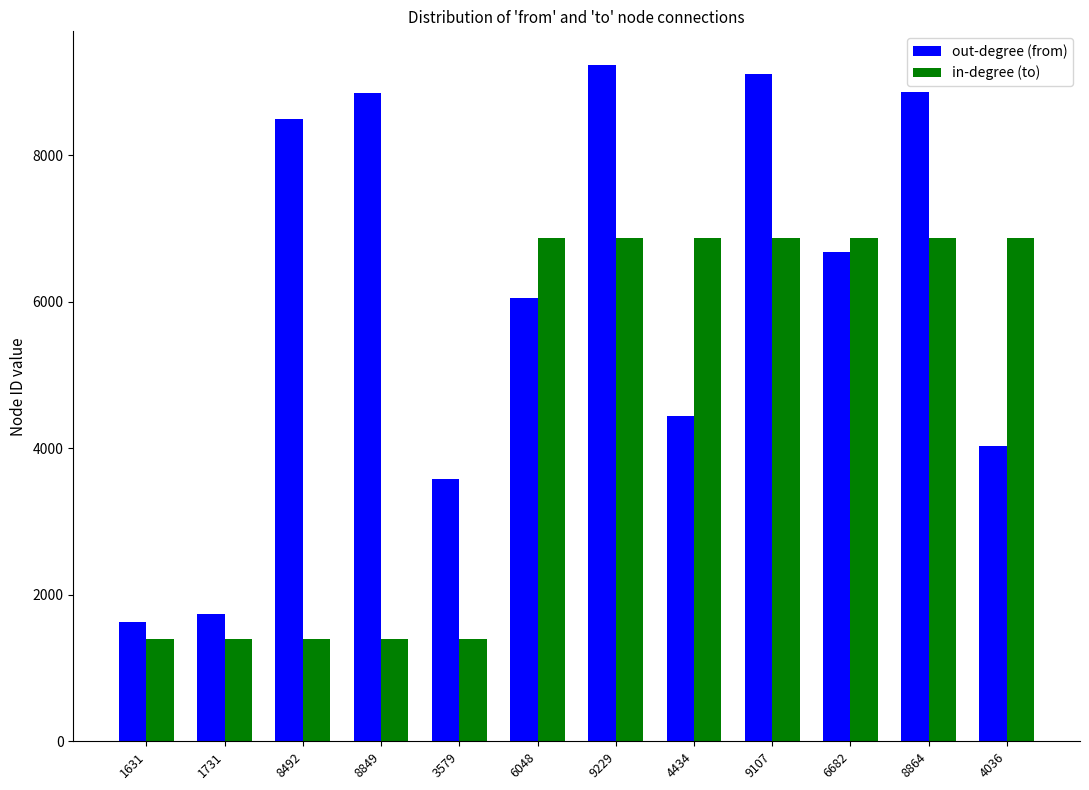

Which series has the widest spread of values?

out-degree (from)